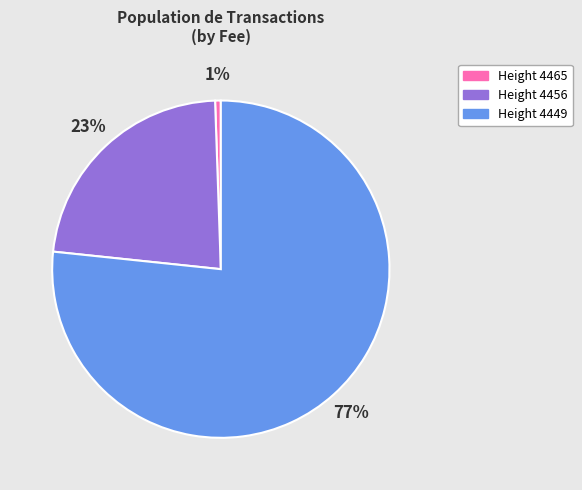

How many slices are in this pie chart?

3